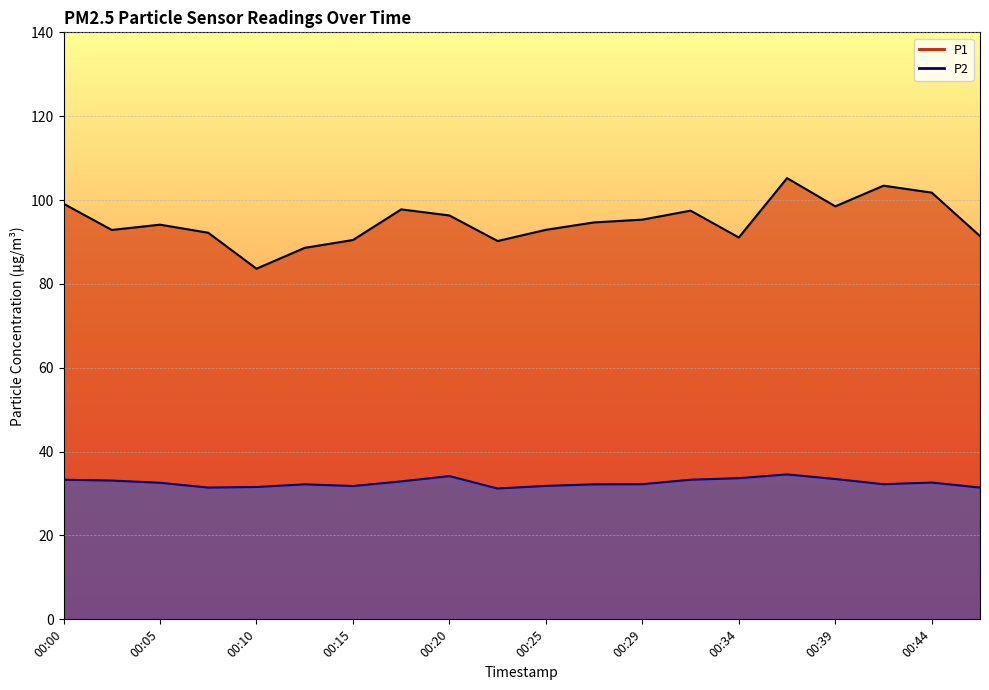

In P1, how many points are higher than both neighbors (excluding endpoints)?

5